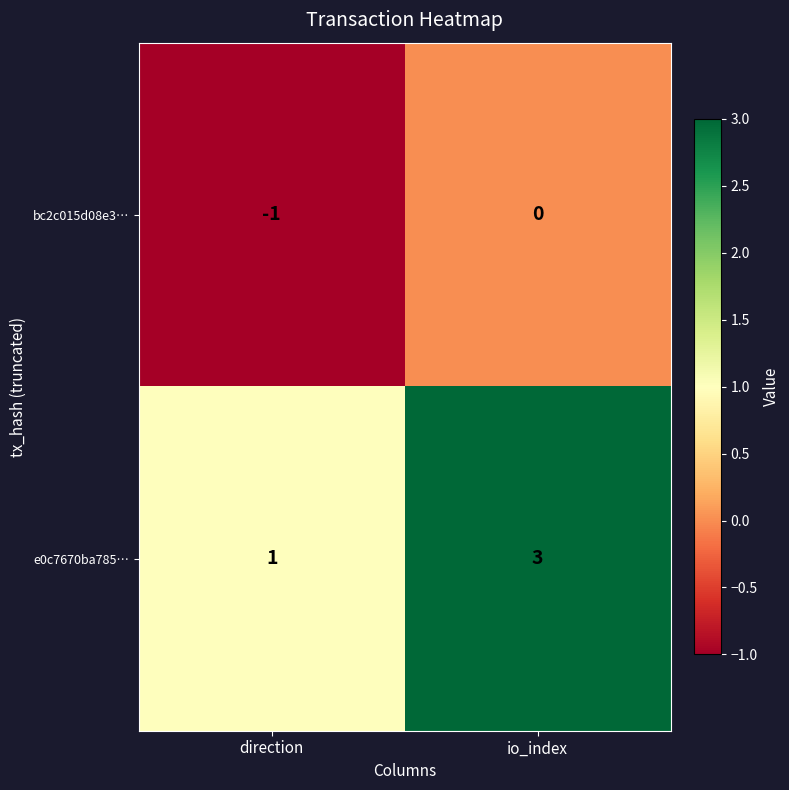

Is it true that bc2c015d08e3… equals 0 at io_index?

True